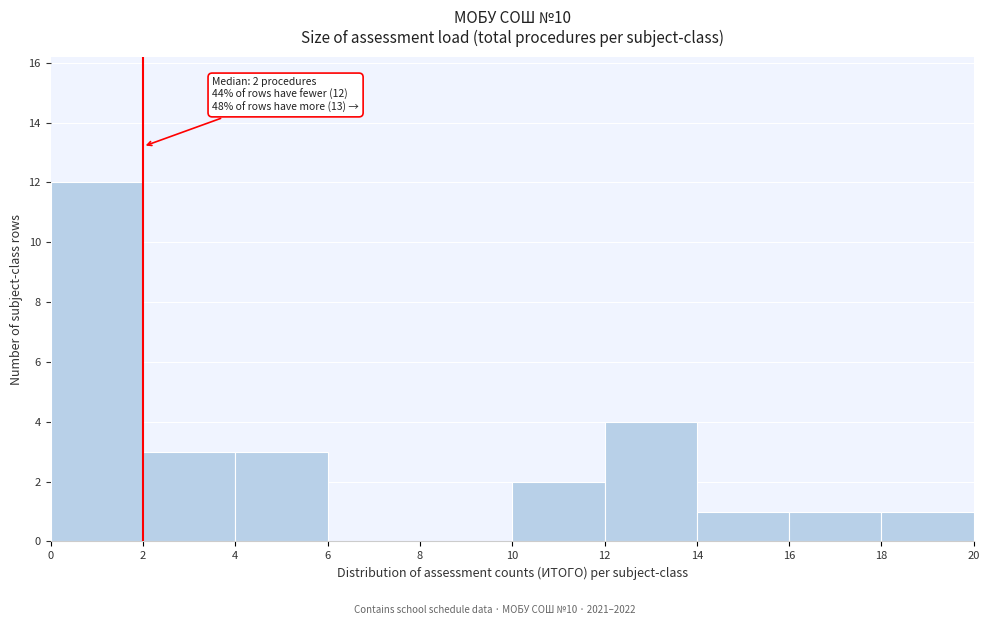

Over which range of the x-axis is the bar tallest?

0 to 2